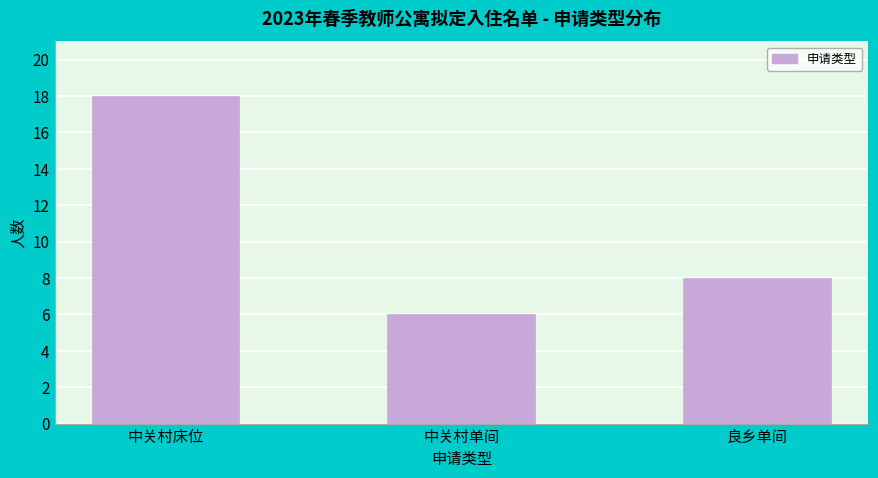

Reading left to right, list all the values displayed in this chart.

18	6	8